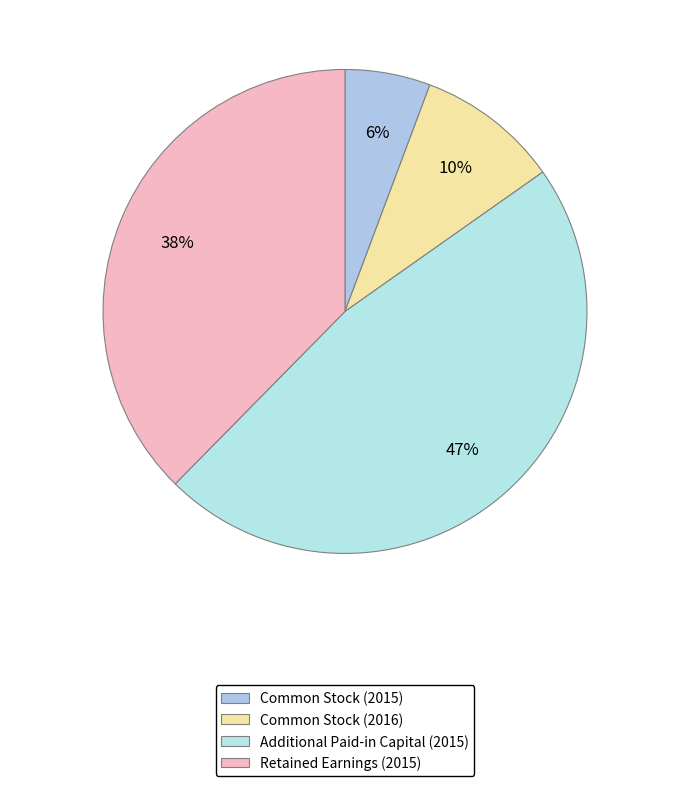

How many segments does this pie chart have?

4